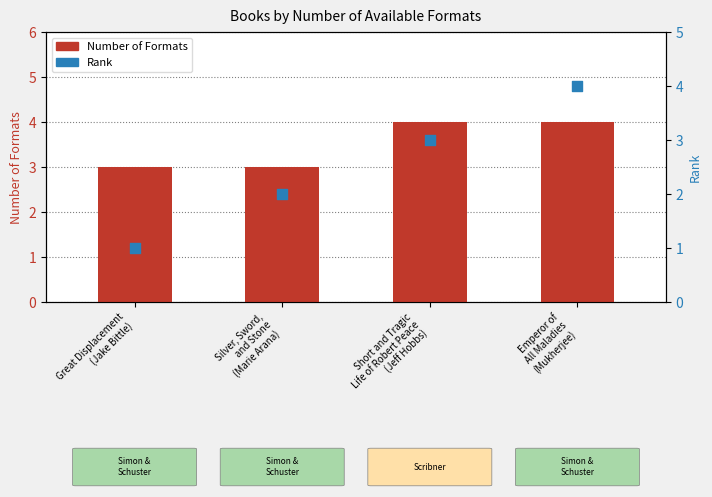

At which category is the sum across all series the highest?

Emperor of
All Maladies
(Mukherjee)